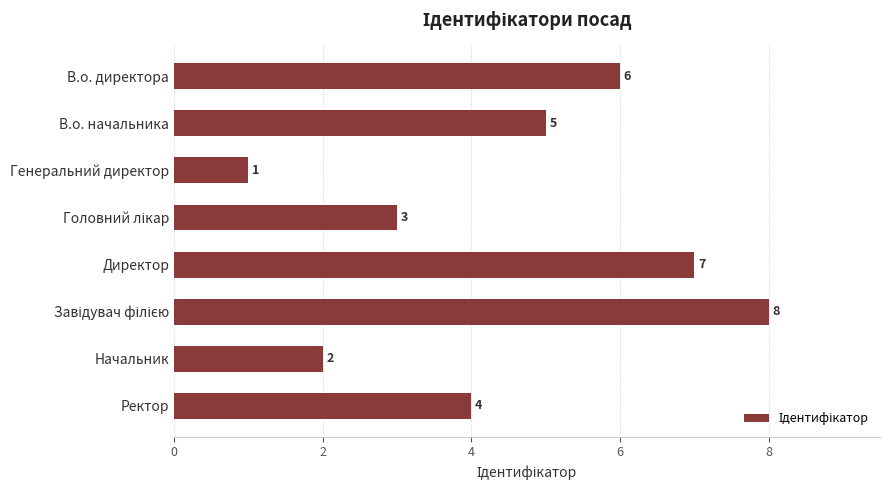

Does the chart contain stacked bars?

No